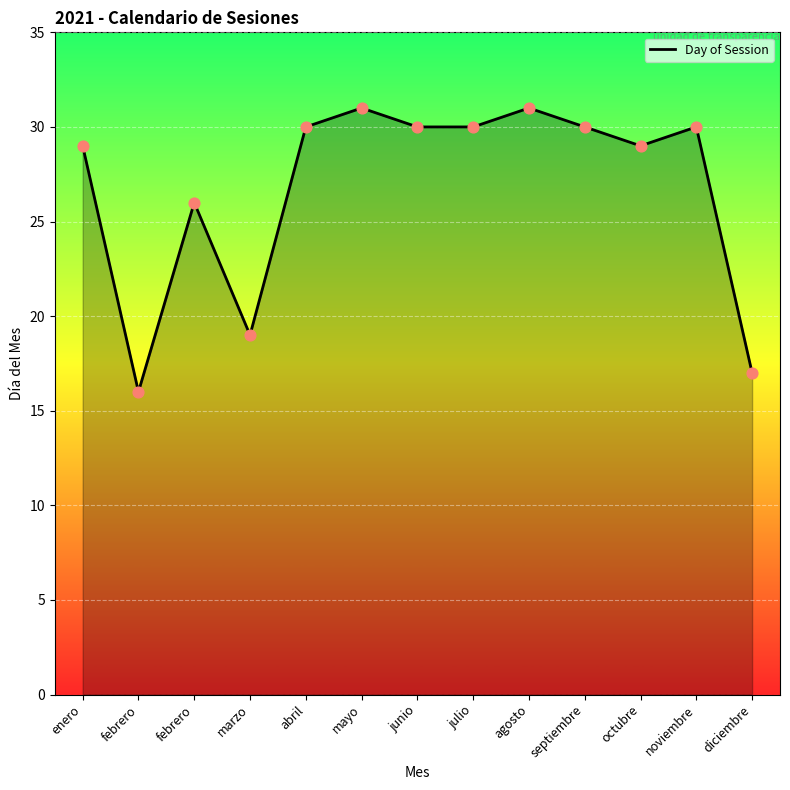

Approximately how many times larger is the value at enero compared to abril?

1.0